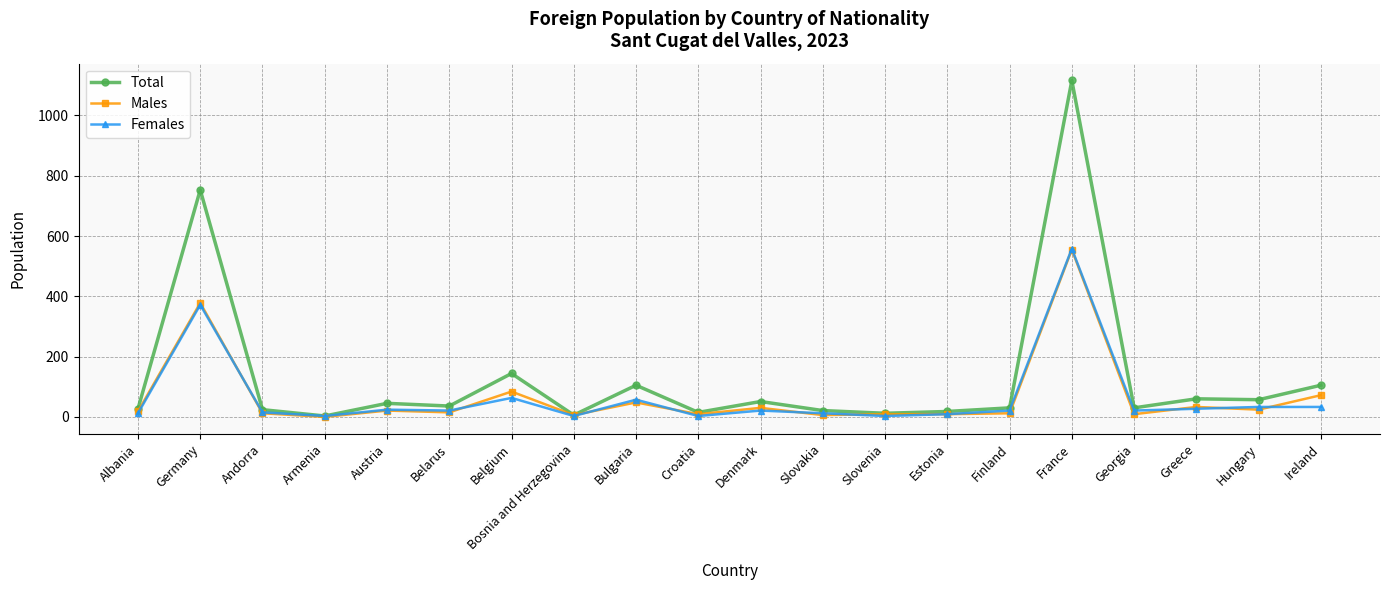

Where is Males nearest to the value 277?

Germany